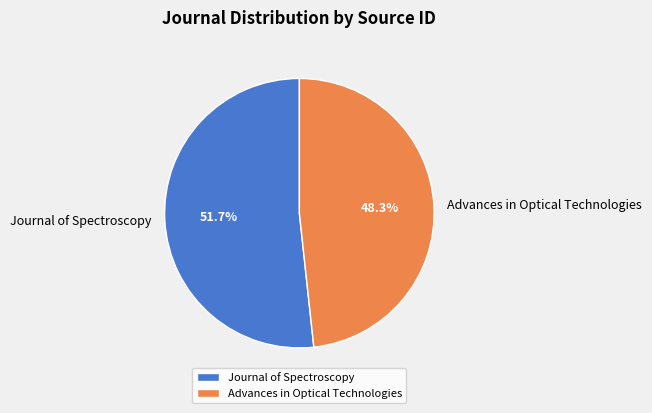

Between Advances in Optical Technologies and Journal of Spectroscopy, which is larger?

Journal of Spectroscopy